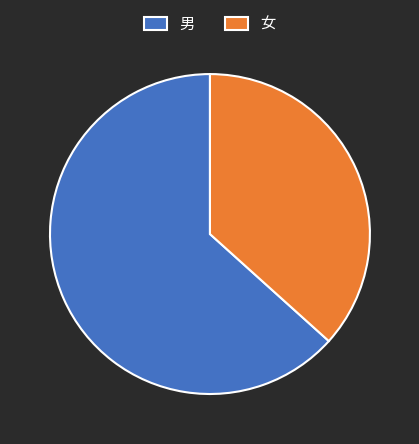

Rank the categories by value from highest to lowest.

男, 女